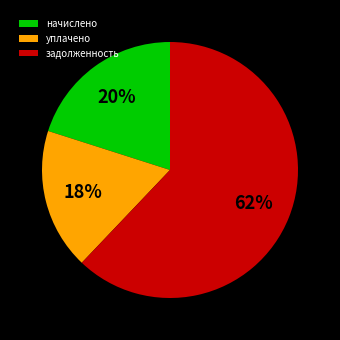

To the nearest percent, what portion does задолженность represent?

62%